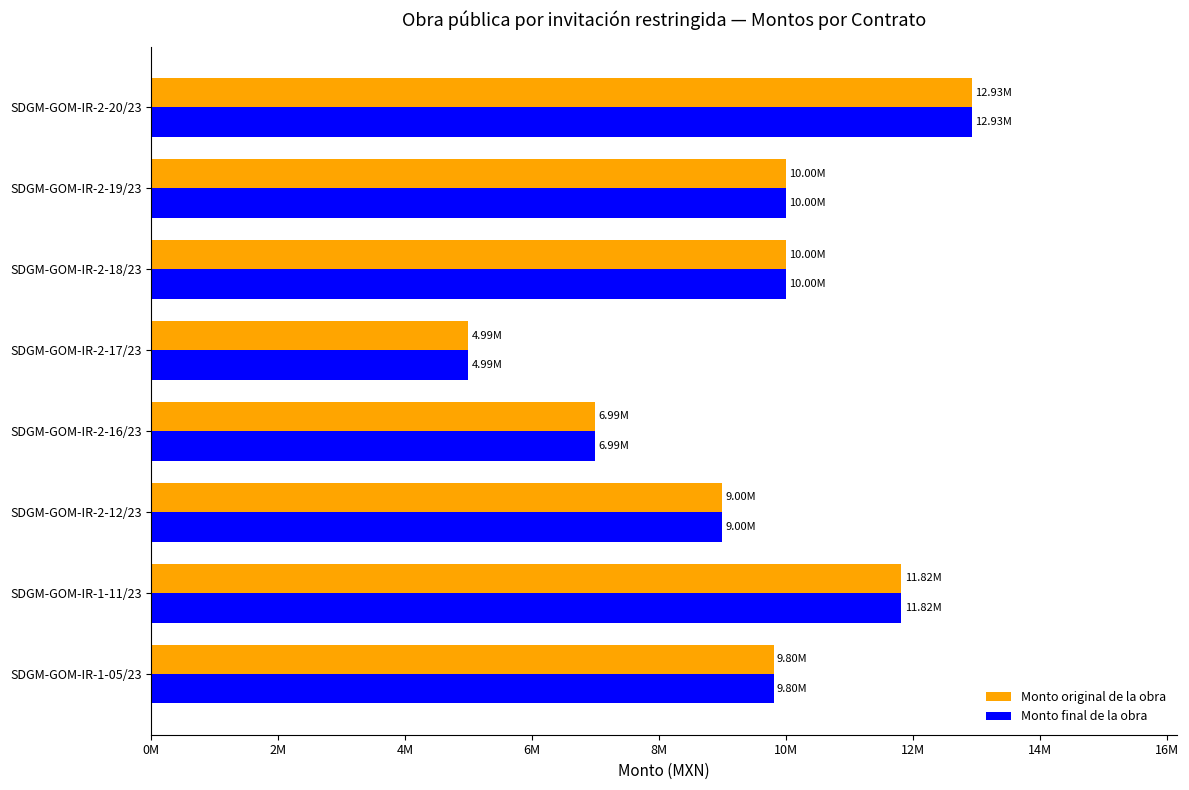

What are all the series names shown in the legend?

Monto original de la obra, Monto final de la obra